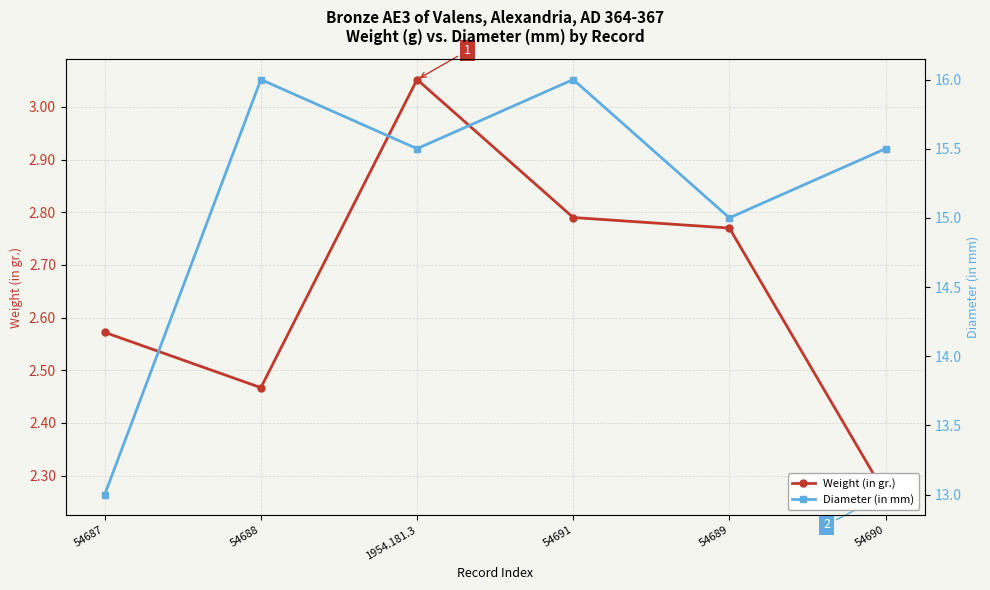

True or false: Diameter (in mm) has a value of 23.1 at 54690.

False